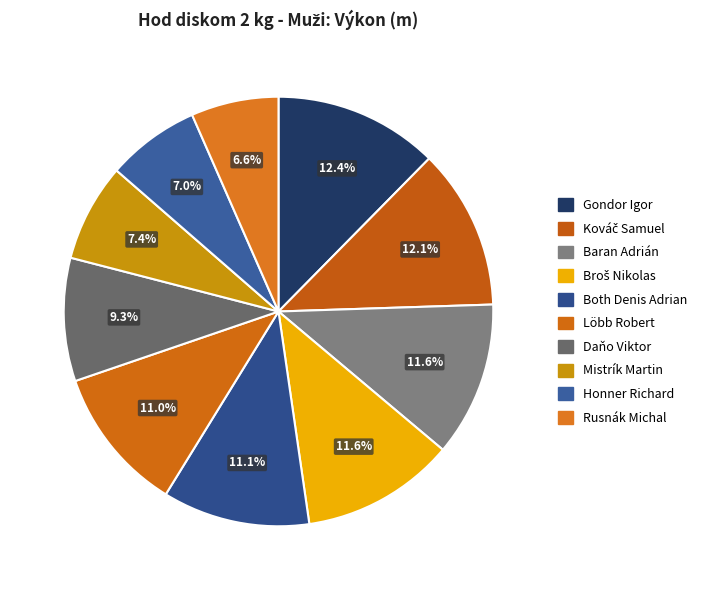

Which slice is the largest?

Gondor Igor